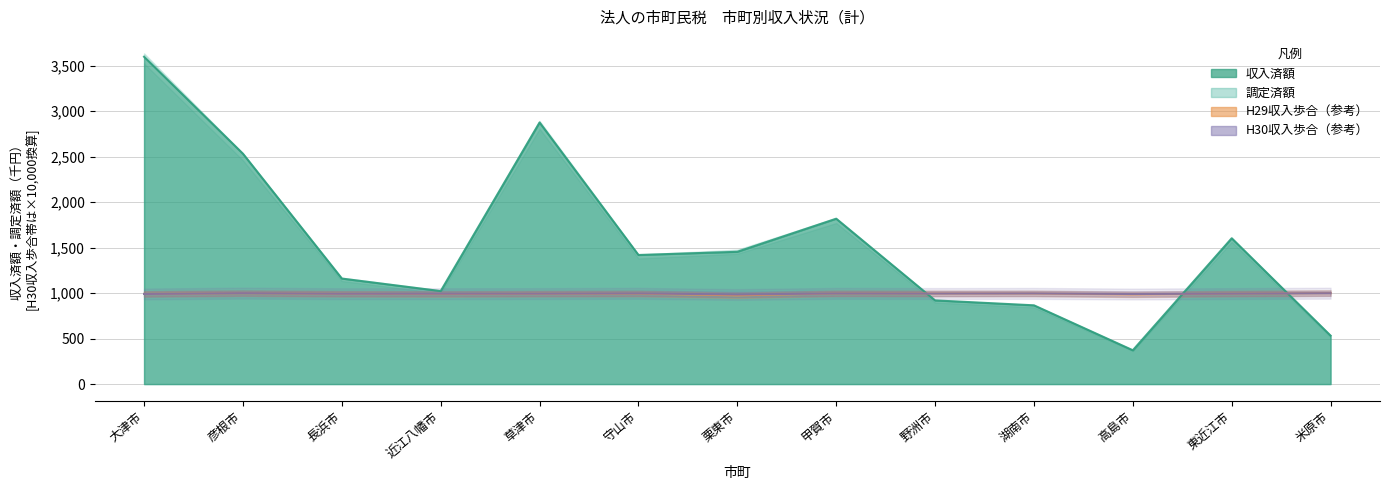

How many times do 収入済額 and H29収入歩合 cross each other?

3